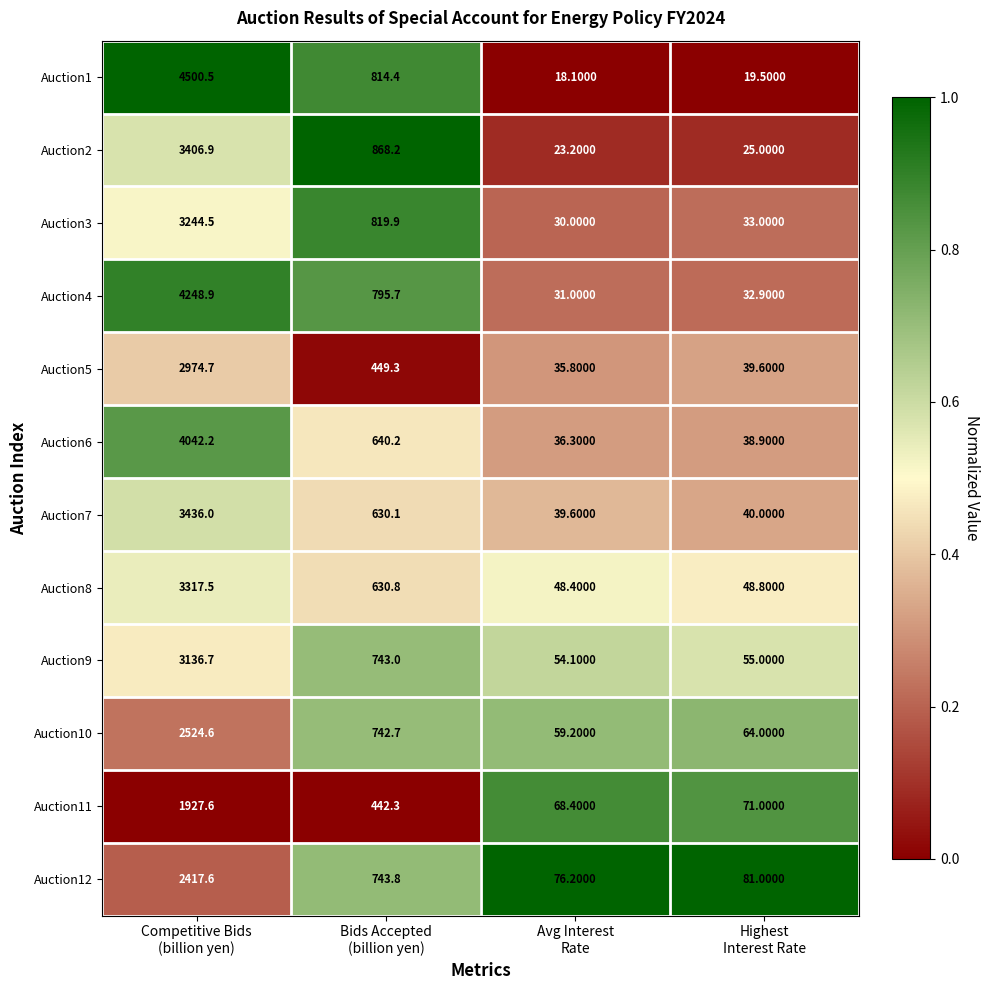

Which series changed the most between Bids Accepted
(billion yen) and Avg Interest
Rate?

Auction2